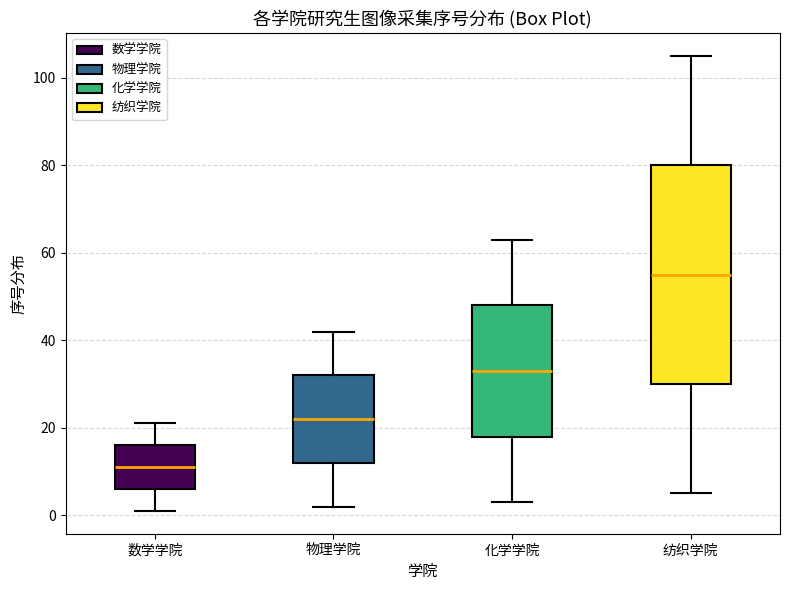

Which box is the tallest, from its lower edge to its upper edge?

纺织学院